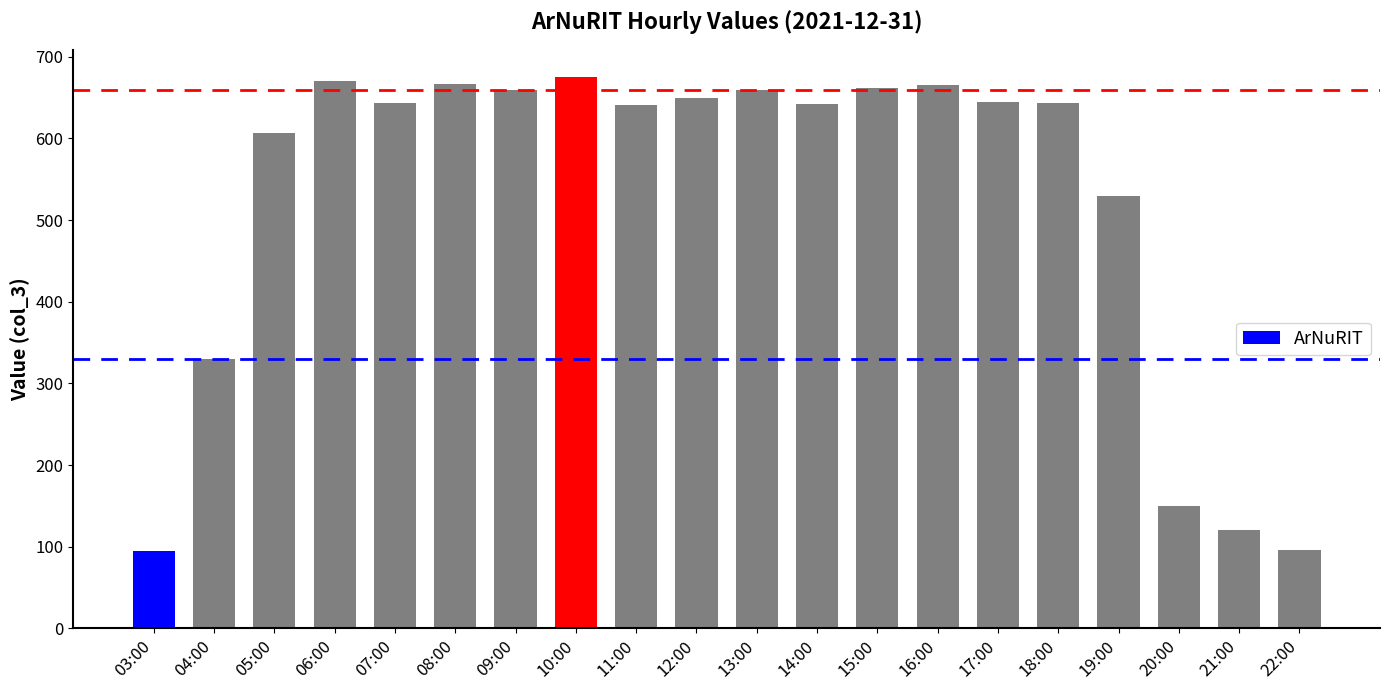

Between 08:00 and 14:00, which is larger?

08:00